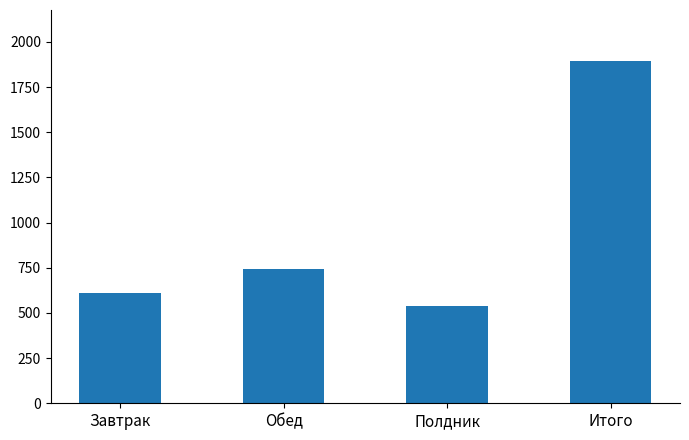

What is the change in value from Обед to Полдник?

-206